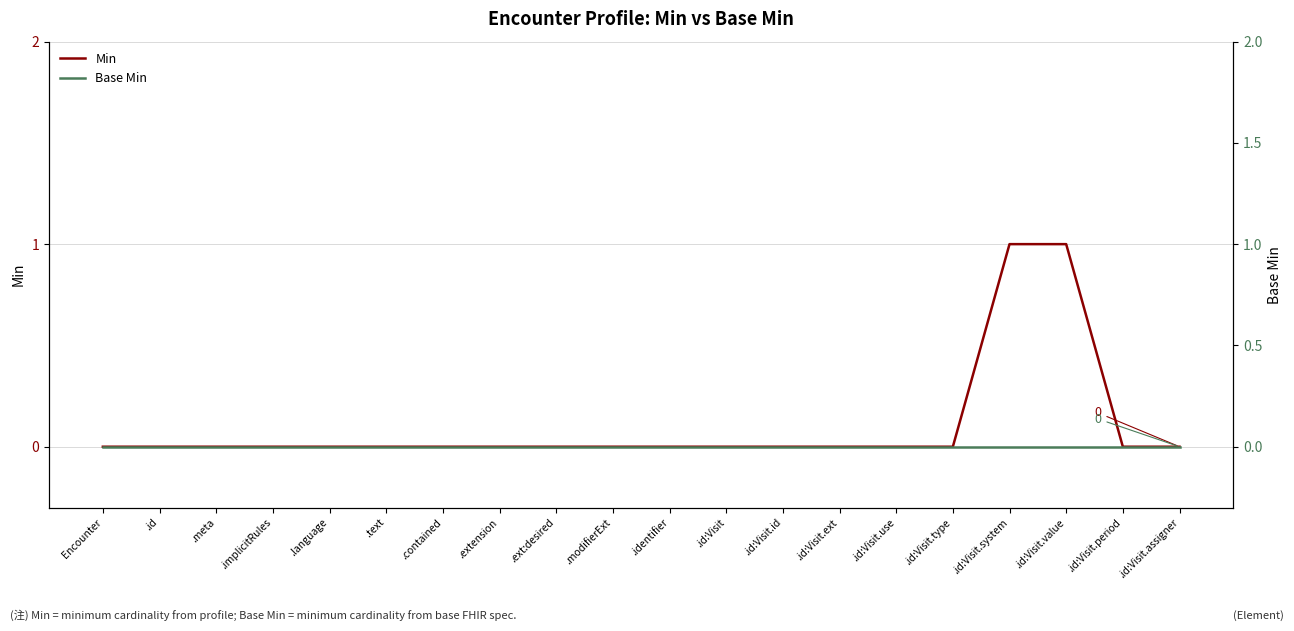

True or false: Min has more than 2 interior local peaks.

False